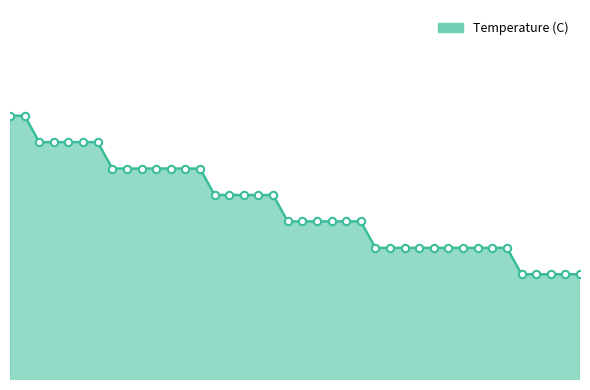

Is this an area chart (filled region under the line)?

Yes